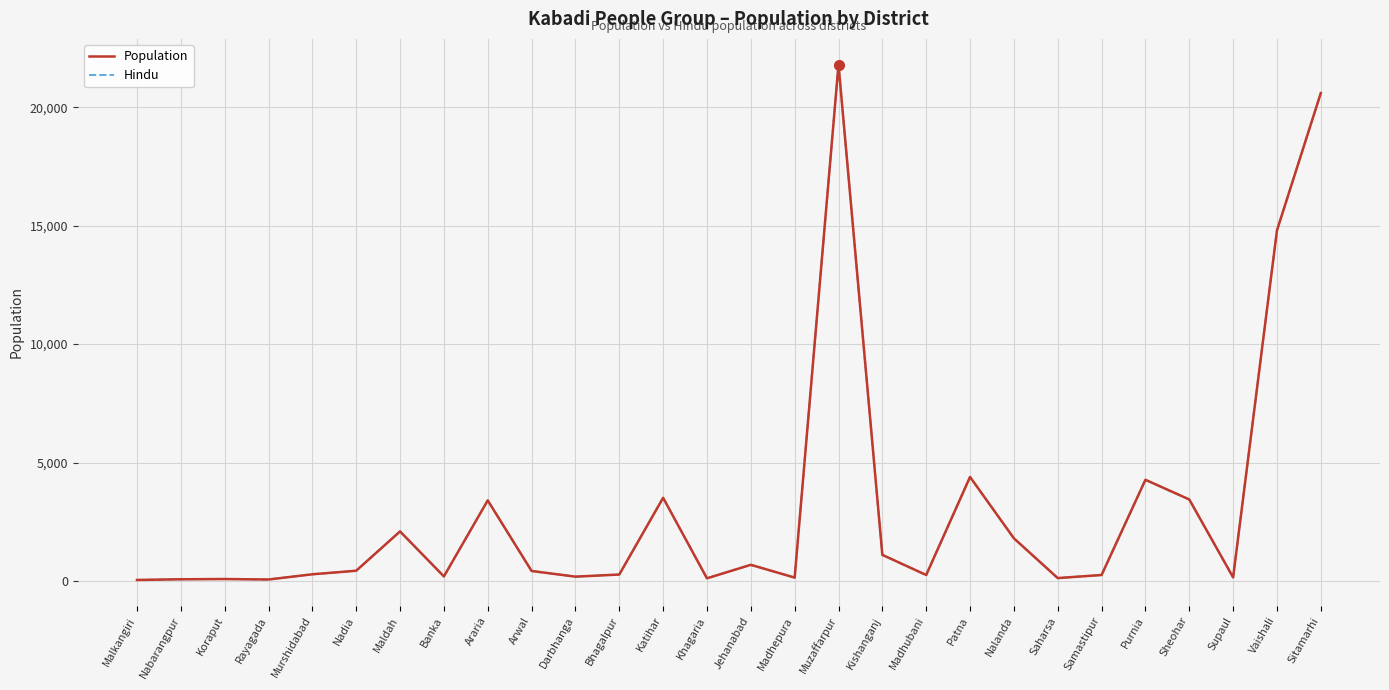

List the labels in order of Hindu value, largest first.

Muzaffarpur, Sitamarhi, Vaishali, Patna, Purnia, Katihar, Sheohar, Araria, Maldah, Nalanda, Kishanganj, Jehanabad, Nadia, Arwal, Murshidabad, Bhagalpur, Madhubani, Samastipur, Banka, Darbhanga, Supaul, Madhepura, Saharsa, Khagaria, Koraput, Nabarangpur, Rayagada, Malkangiri